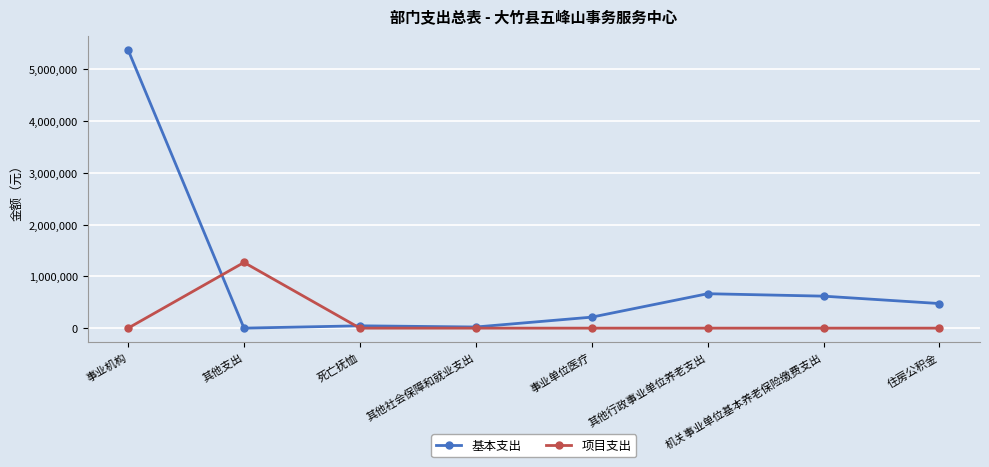

At which category is the sum across all series the highest?

事业机构